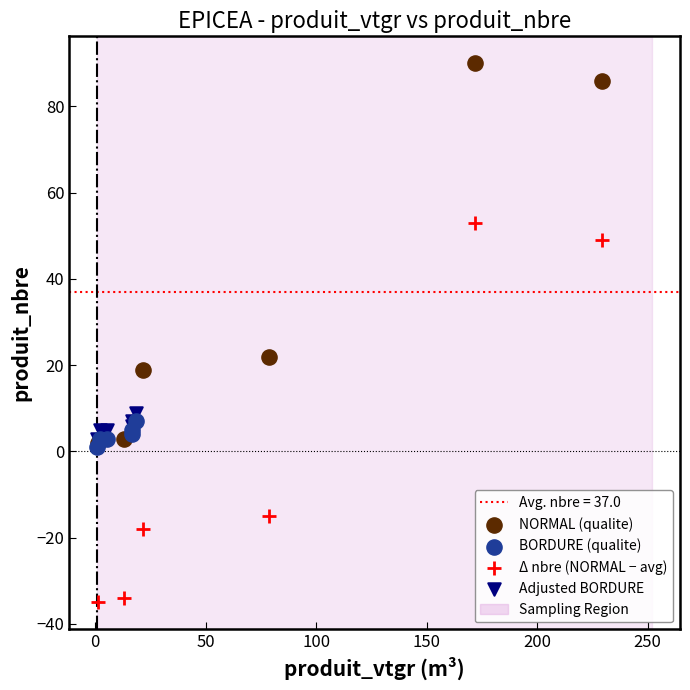

Which series reaches the maximum Y coordinate?

NORMAL (qualite)